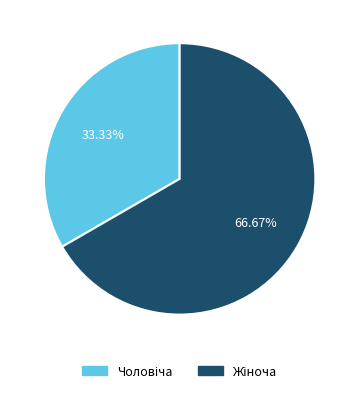

Is there a majority slice in this chart?

Yes